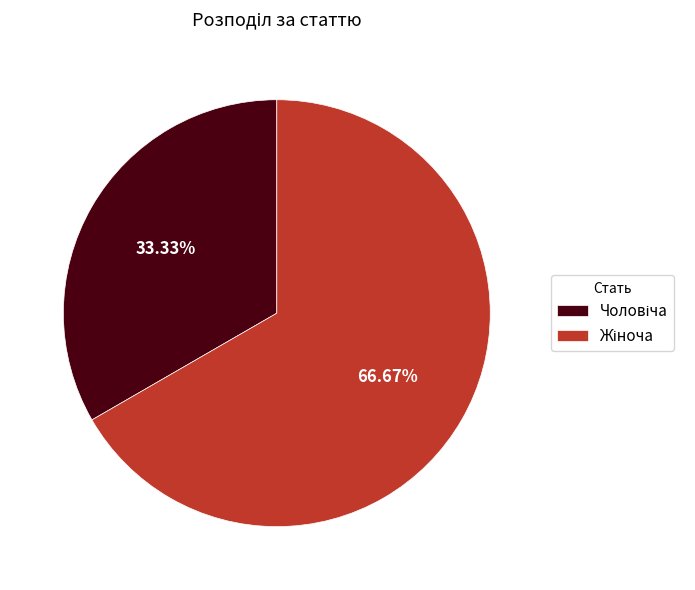

Is there a majority slice in this chart?

Yes